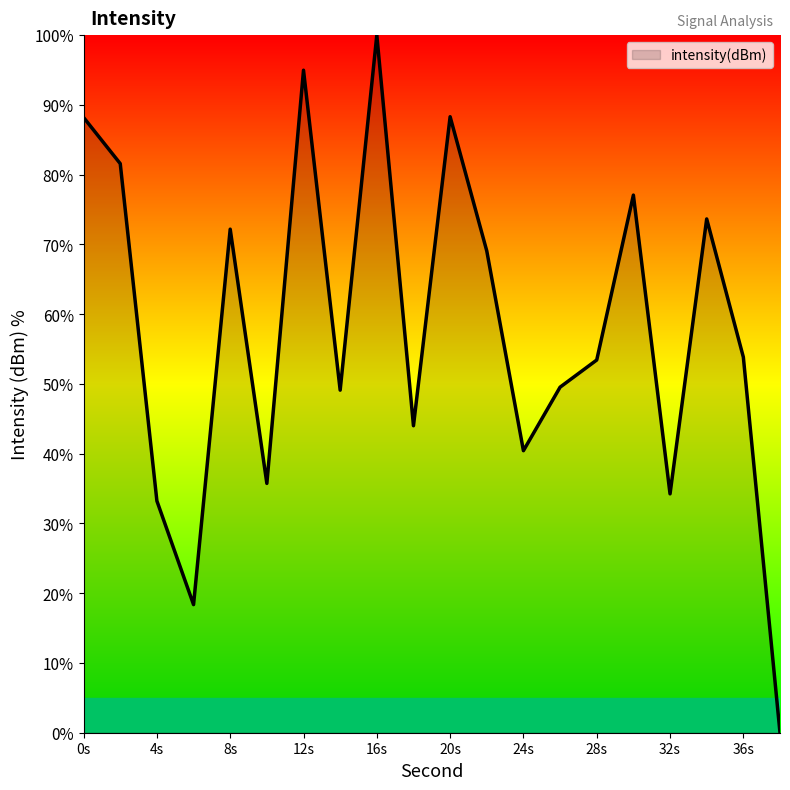

What is the sum of all values?

1157.0